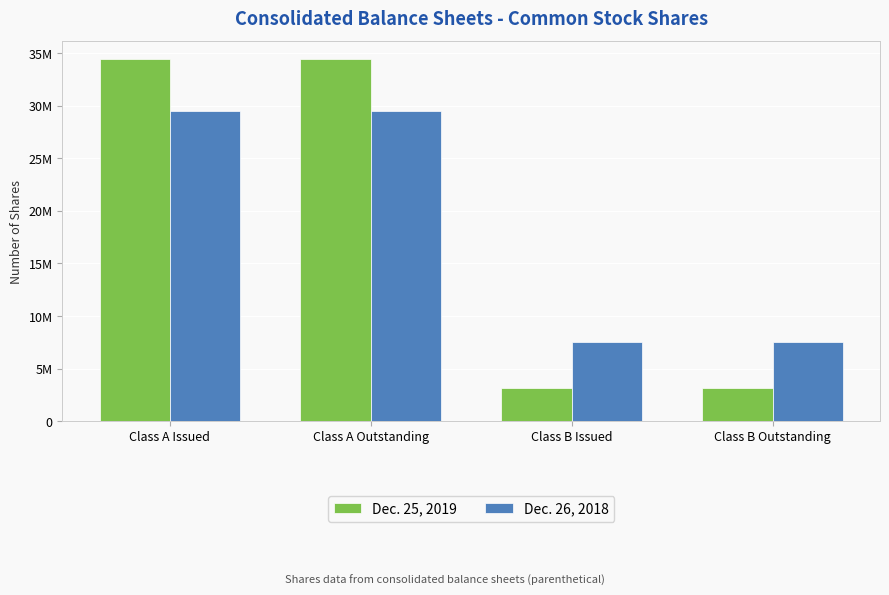

Where is Dec. 25, 2019 nearest to the value 18781249?

Class B Issued